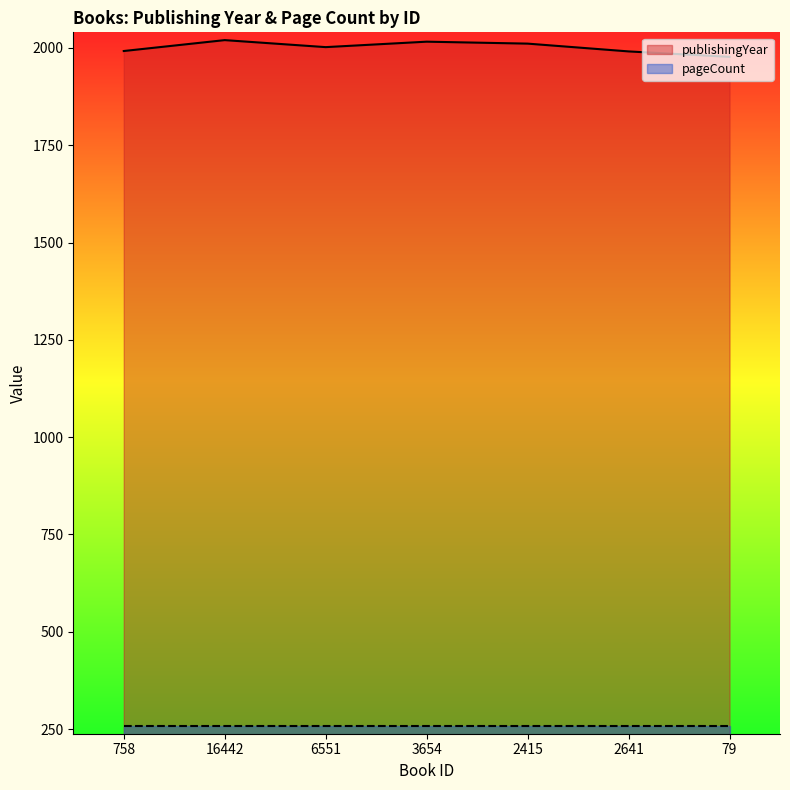

Where is the first local maximum?

16442